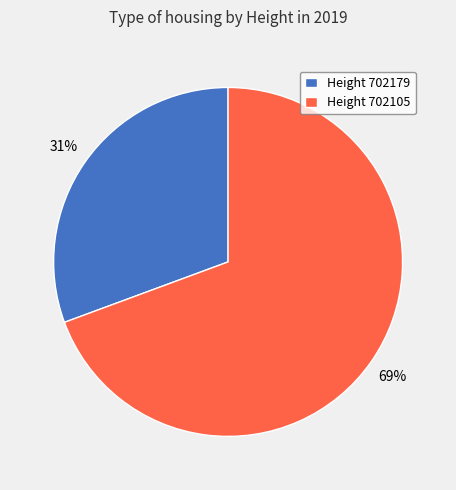

True or false: Height 702105 accounts for 69% of the total.

True